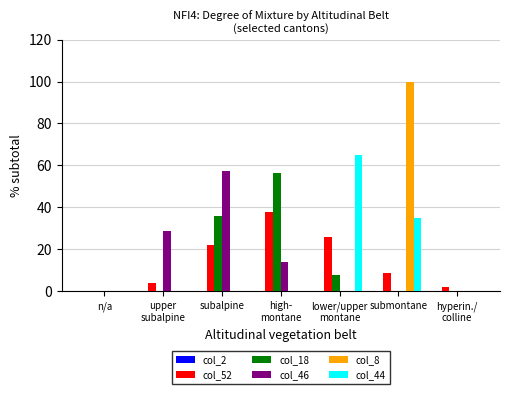

True or false: col_46 has a value of 34.1 at submontane.

False